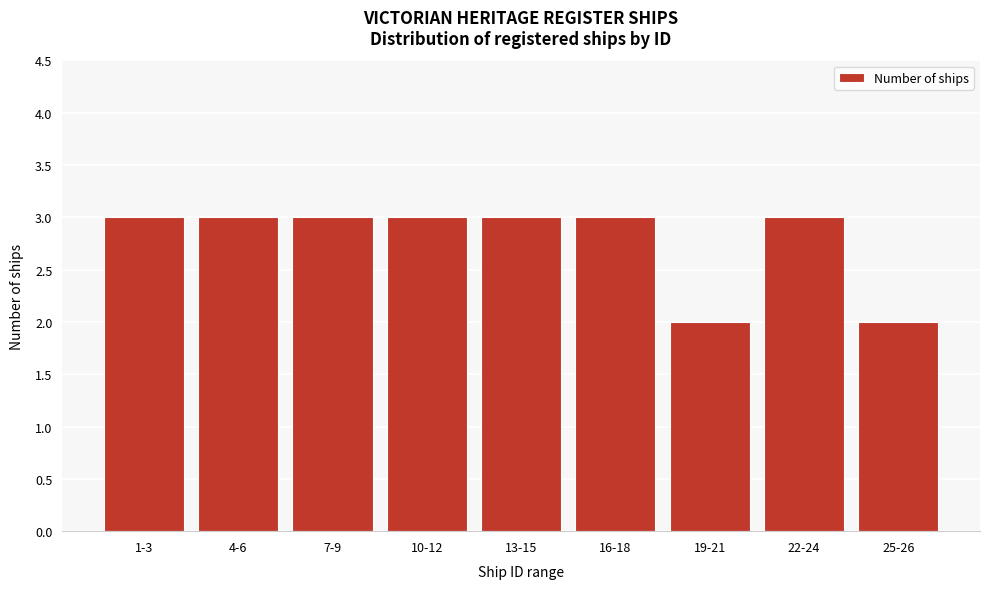

Reading left to right, what are all the values shown in this chart?

1-3=3	4-6=3	7-9=3	10-12=3	13-15=3	16-18=3	19-21=2	22-24=3	25-26=2